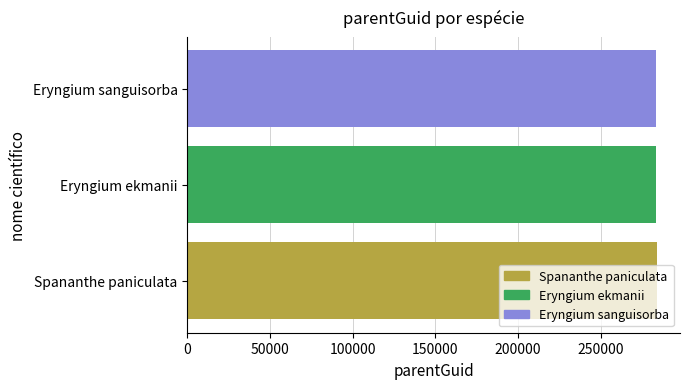

What is the ratio of the value at Eryngium ekmanii to the value at Eryngium sanguisorba?

1.0